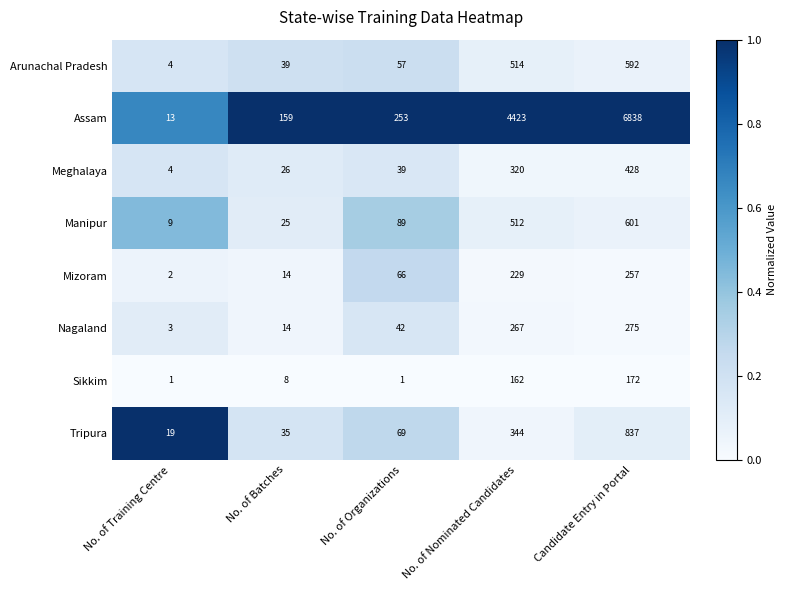

Where is Nagaland nearest to the value 139?

No. of Organizations